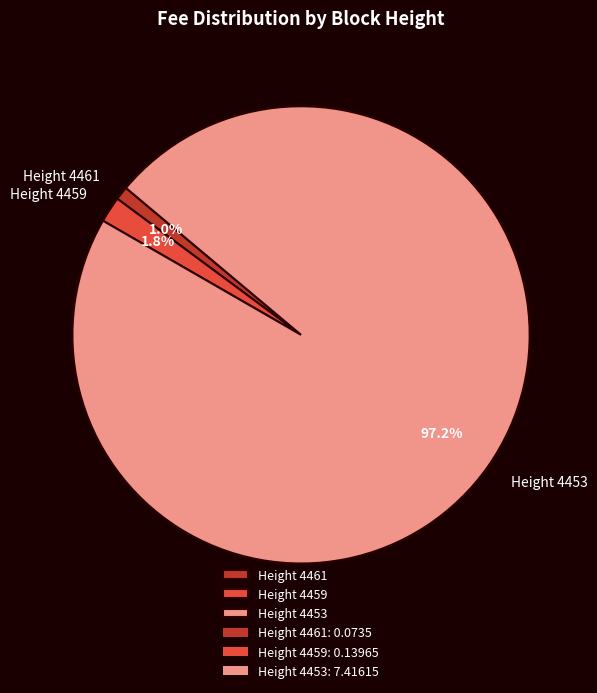

Combined, what portion of the pie is Height 4453 and Height 4459?

99.0%